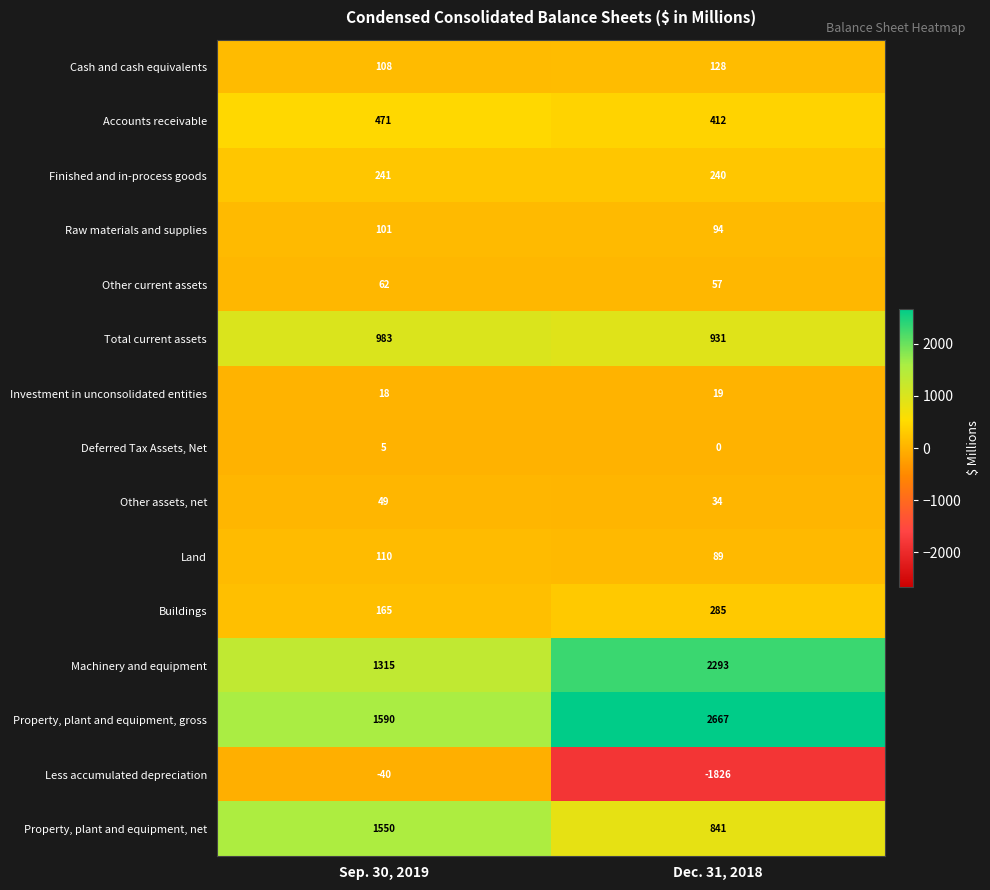

What is the smallest value displayed?

-1826